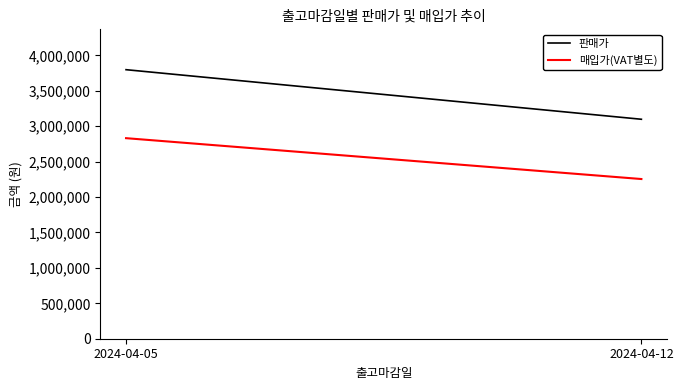

What are all the series names shown in the legend?

판매가, 매입가(VAT별도)